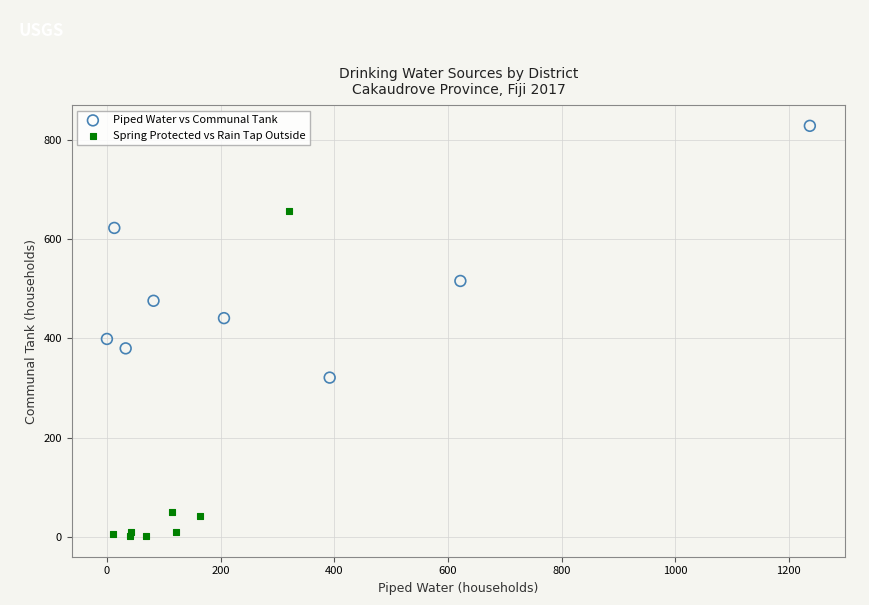

Which series contains the lowest Y value?

Spring Protected vs Rain Tap Outside